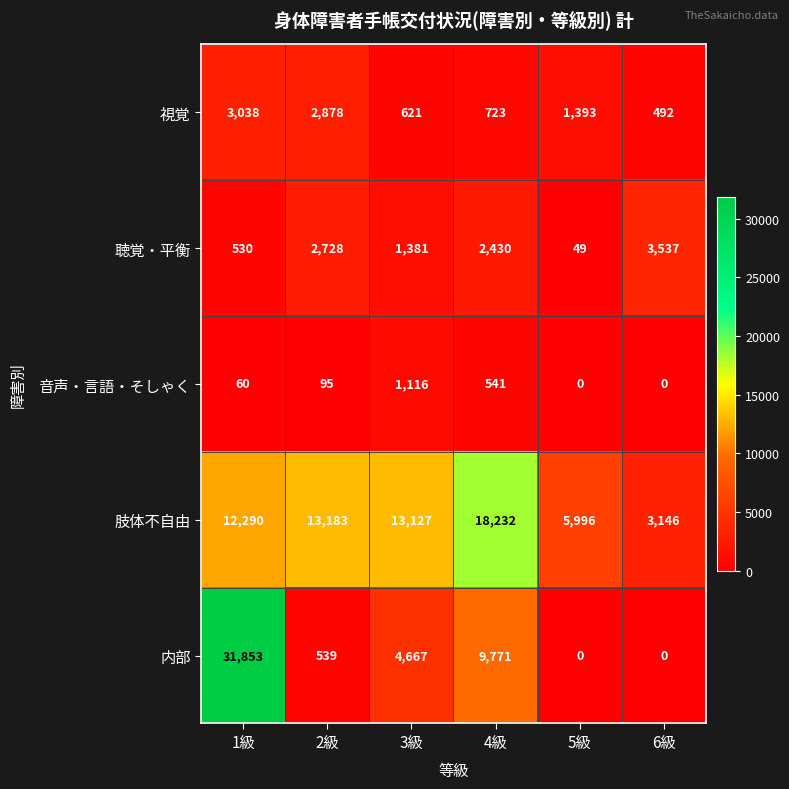

Where does the 肢体不自由 series first go above 13127?

2級